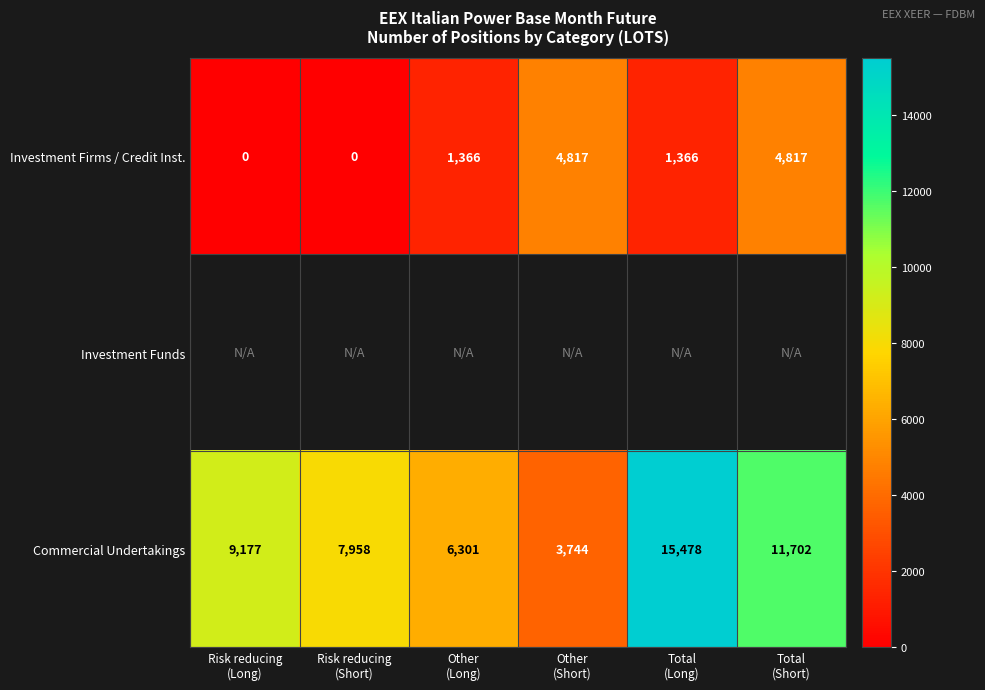

What is the maximum value for Commercial Undertakings?

15478